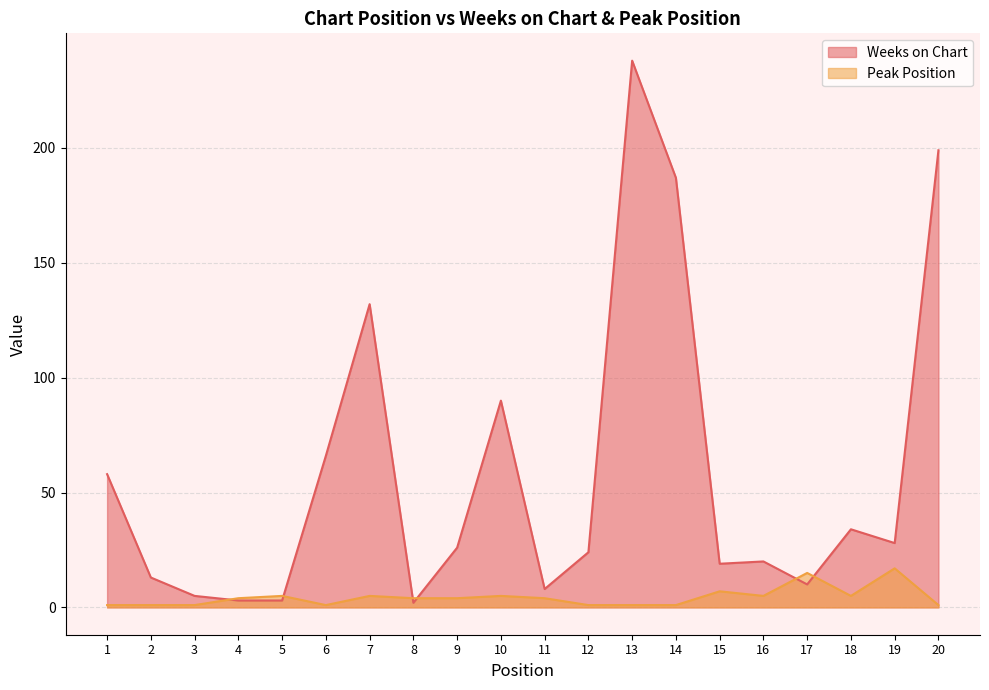

What is the spread (max minus min) of values at 7?

127